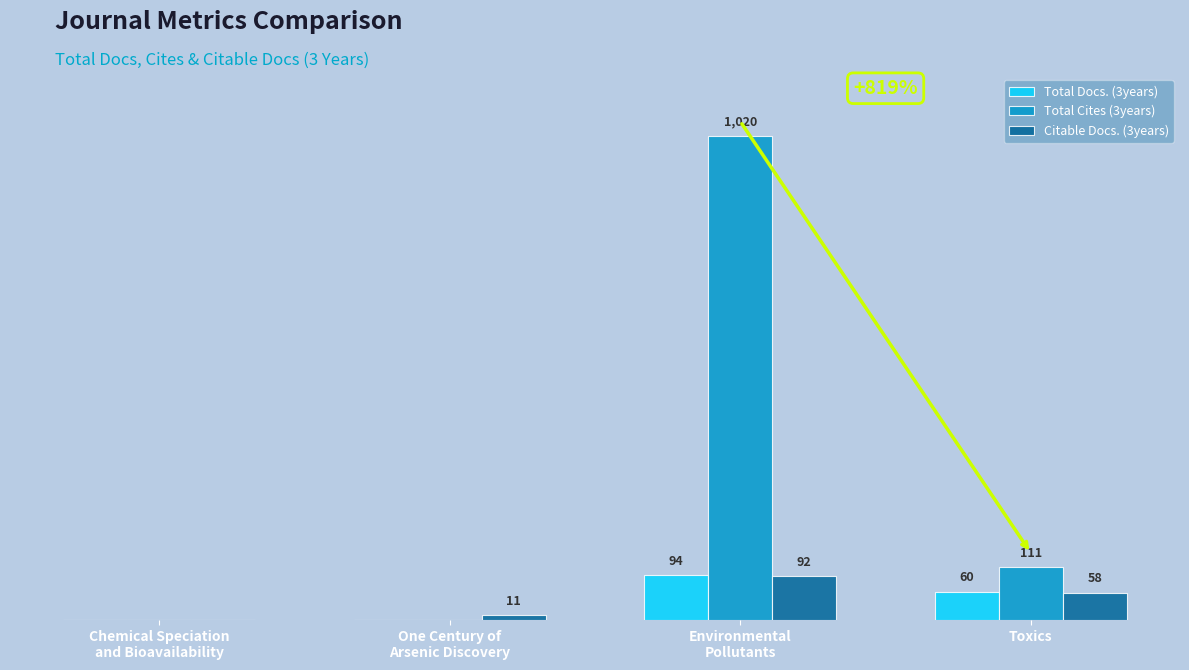

Are the bars grouped side by side (vs. stacked)?

Yes